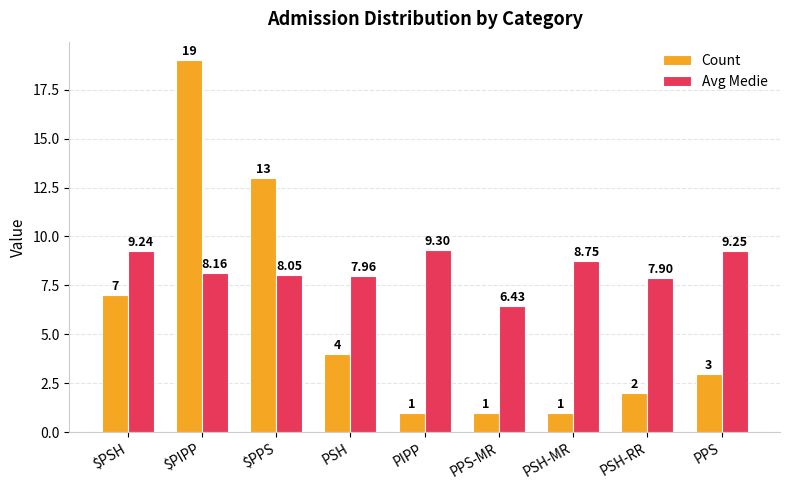

List the series in order of their peak value, highest first.

Count, Avg Medie